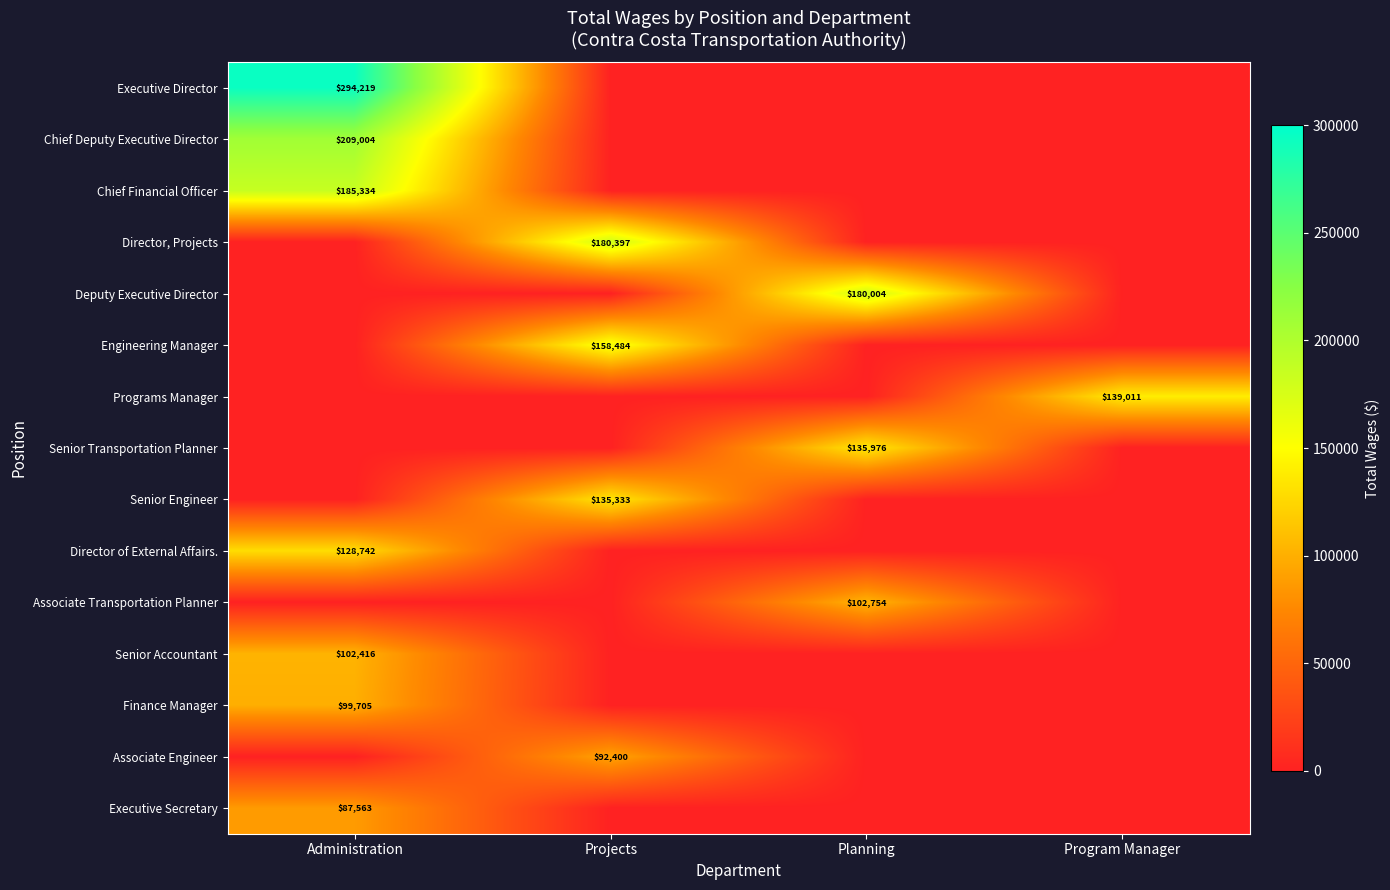

At which category is the sum across all series the highest?

Administration